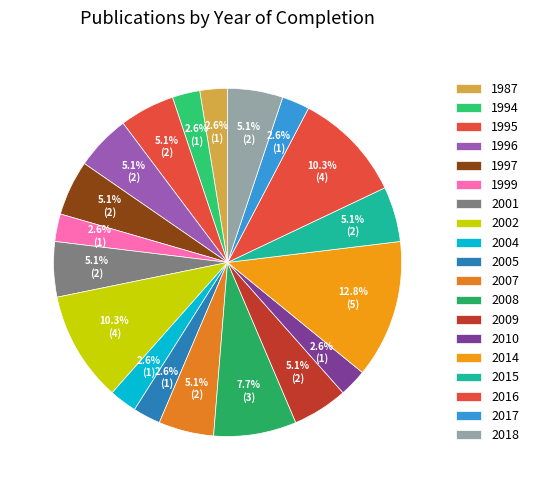

To the nearest percent, what percentage of the pie is 1995?

5%